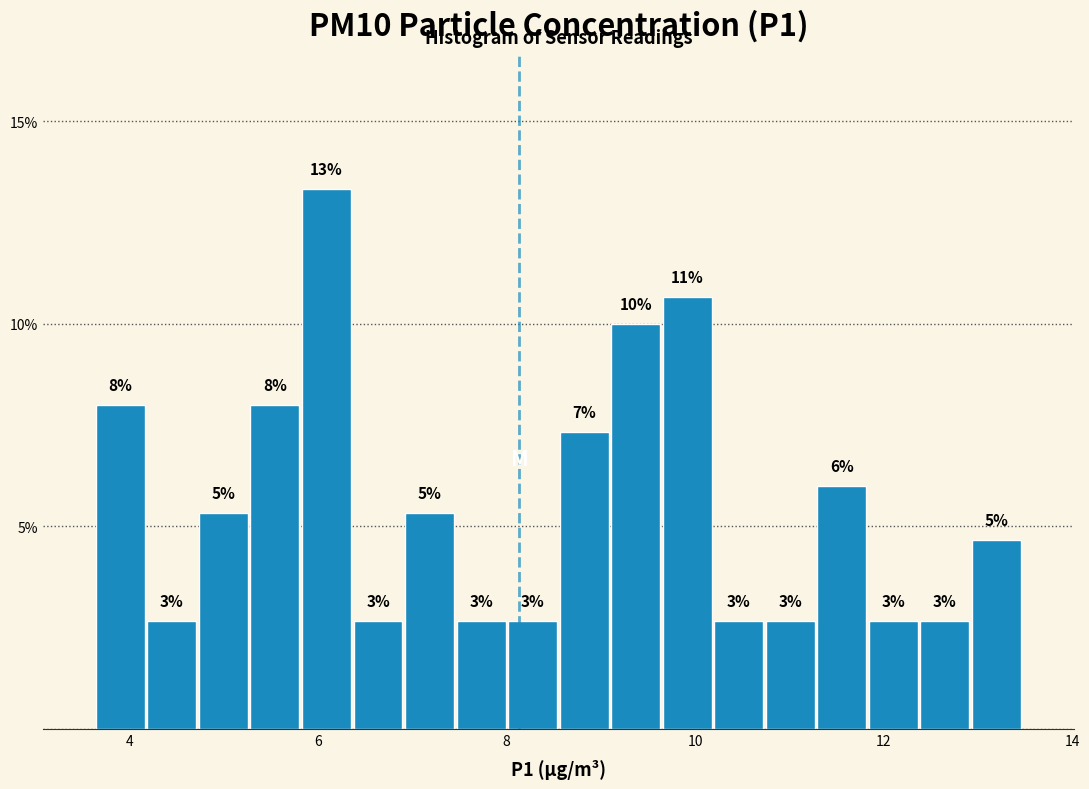

Around what value on the x-axis is the tallest bar? Give the approximate position of its centre, as read against the axis.

6.0